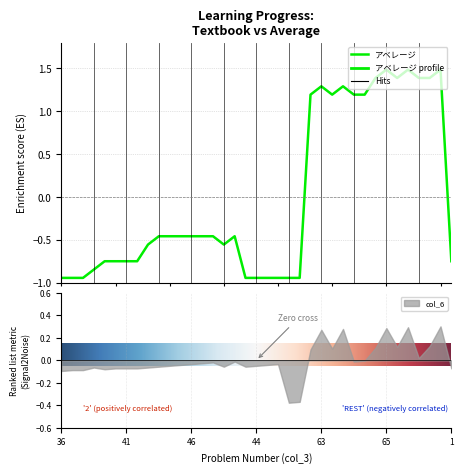

What is the difference between the values at 67 and 39?

2.4